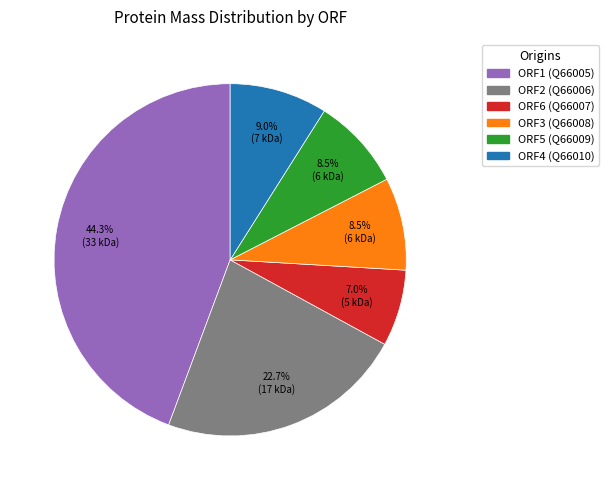

The ORF4 (Q66010) slice represents 1% of the pie. True or false?

False